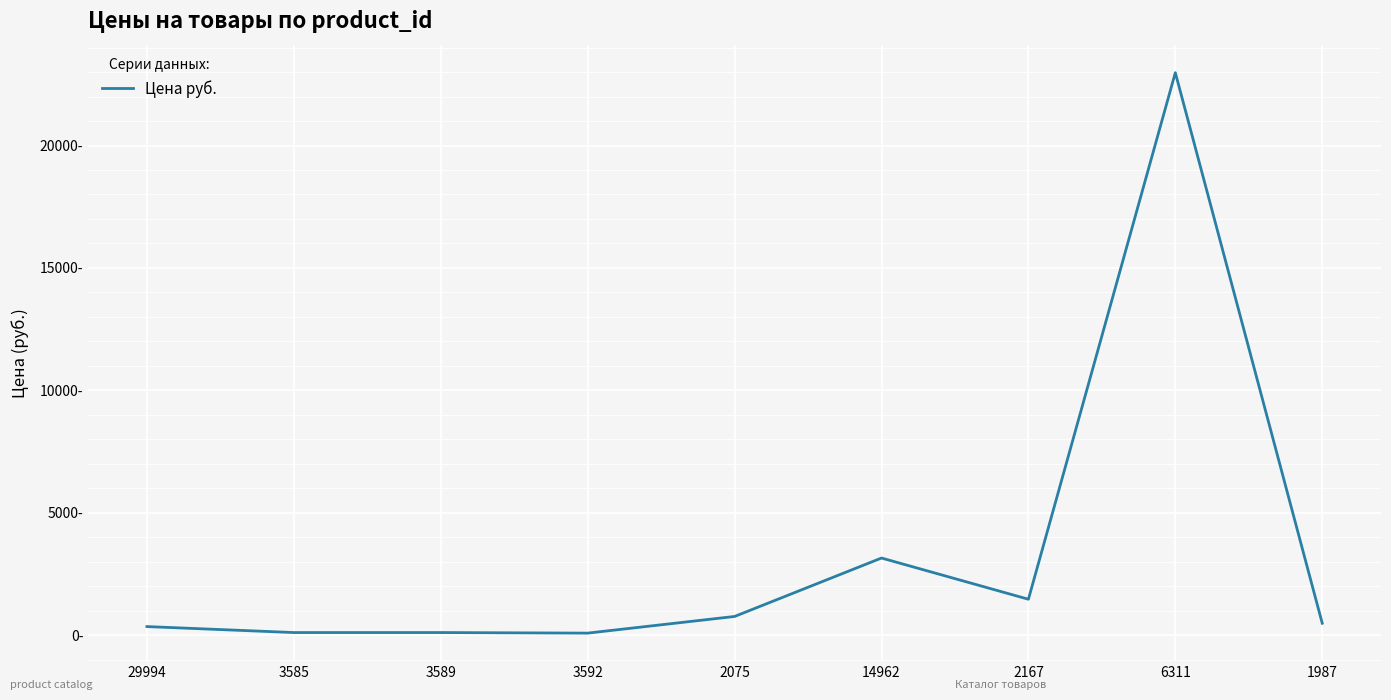

What is the difference between the second highest and minimum values?

3066